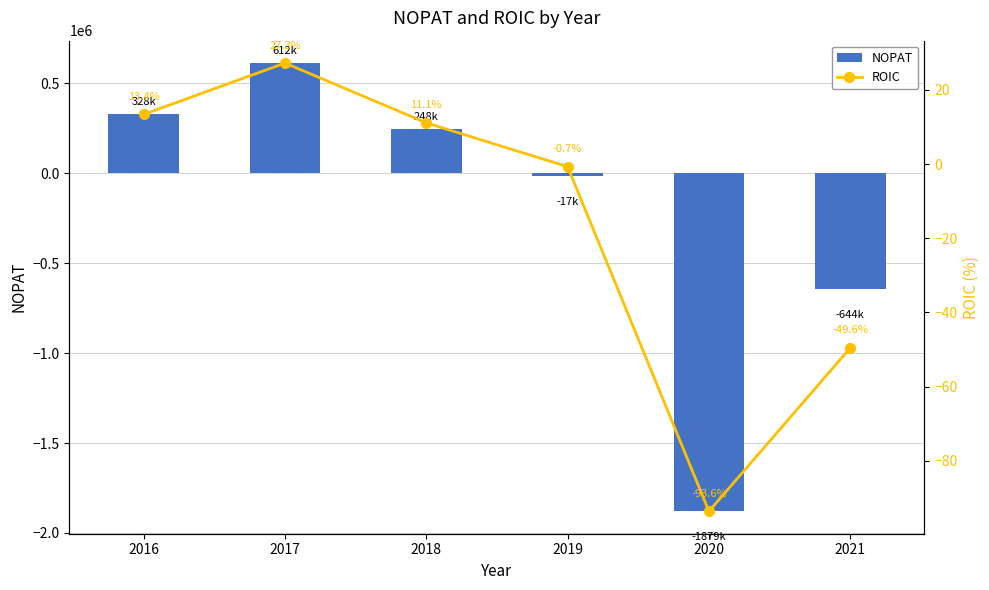

What are all the series names shown in the legend?

NOPAT, ROIC